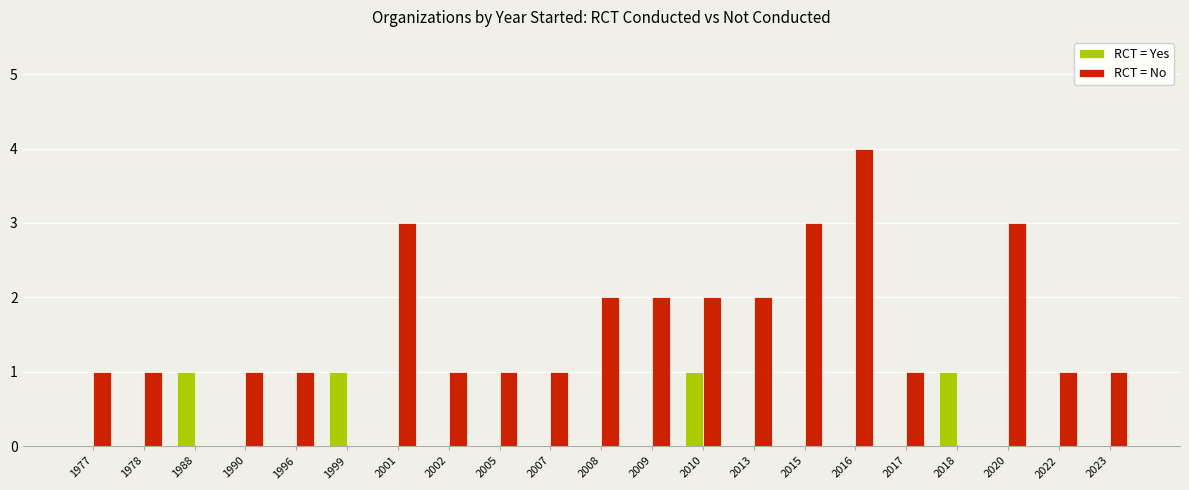

Which series has the largest total across all categories?

RCT = No